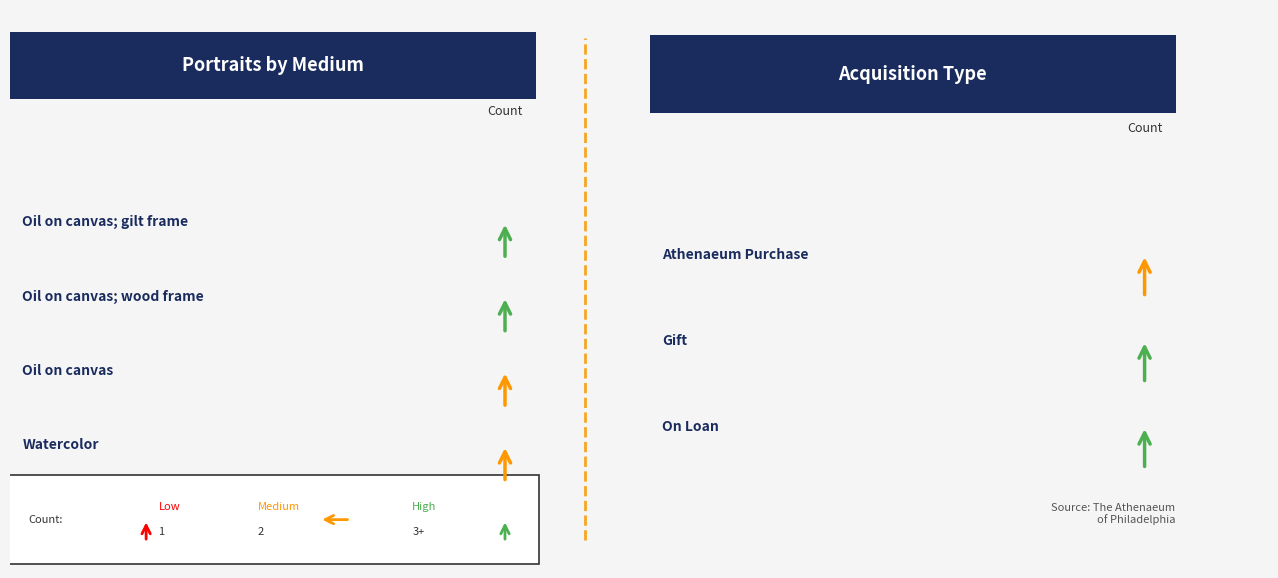

How many data points does each series have?

7